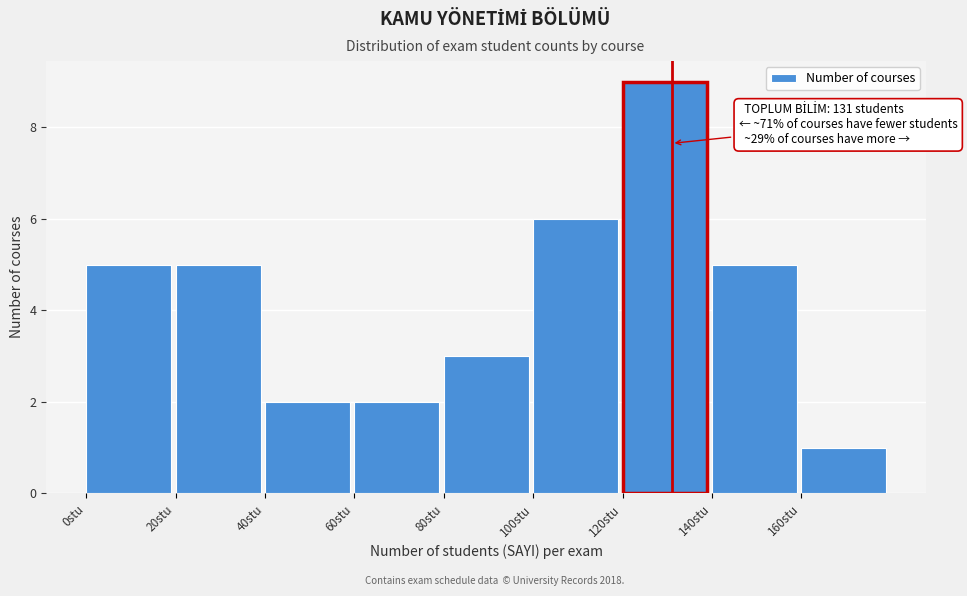

Over which range of the x-axis is the bar tallest?

120 to 140